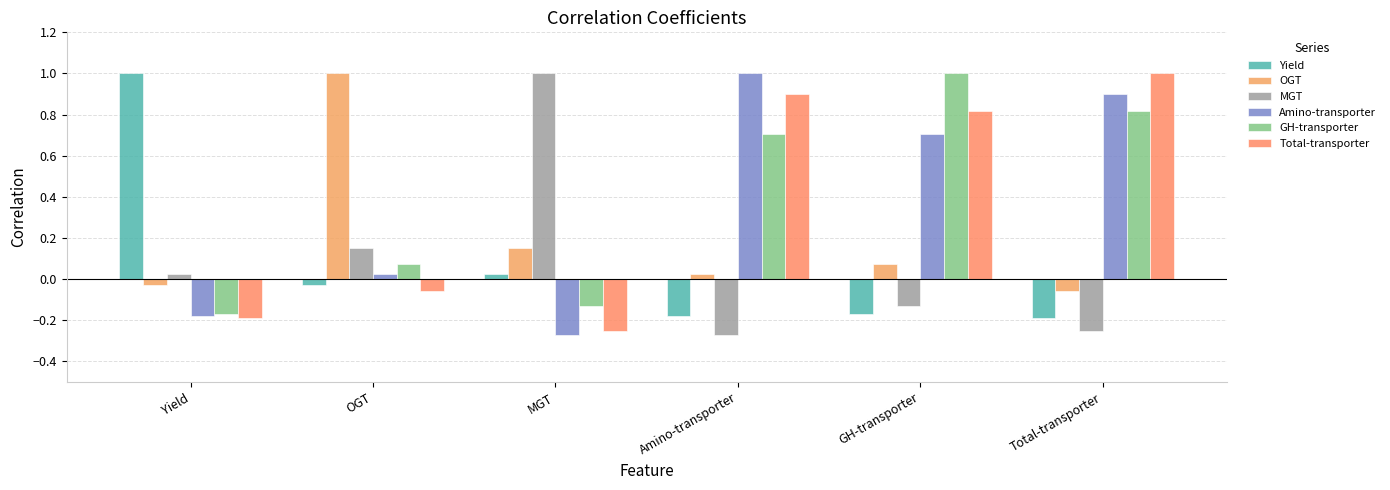

Count the number of data series in this chart.

6